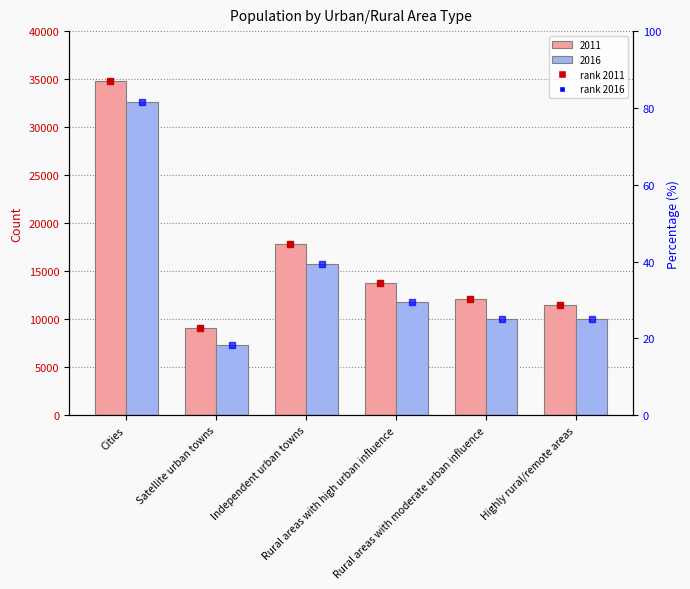

How many bars are there in total?

12